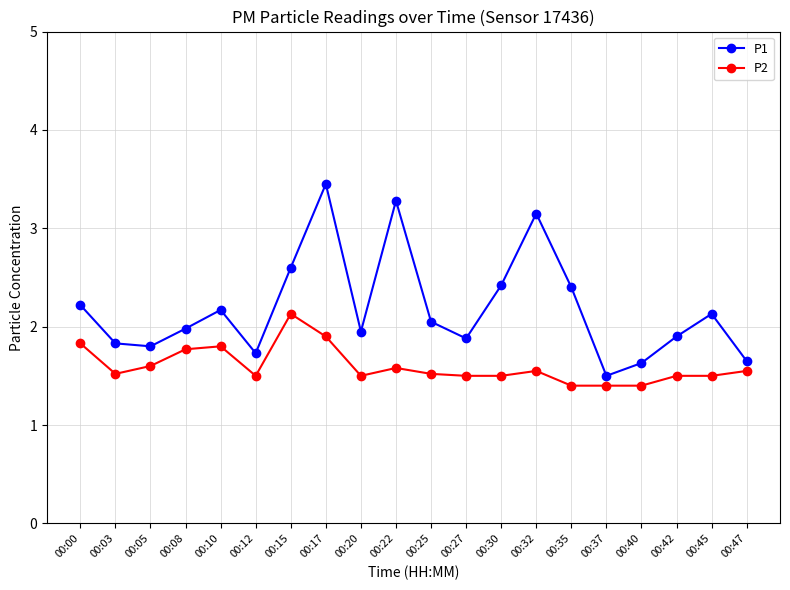

The P1 series shows 2.9 at 00:03. True or false?

False